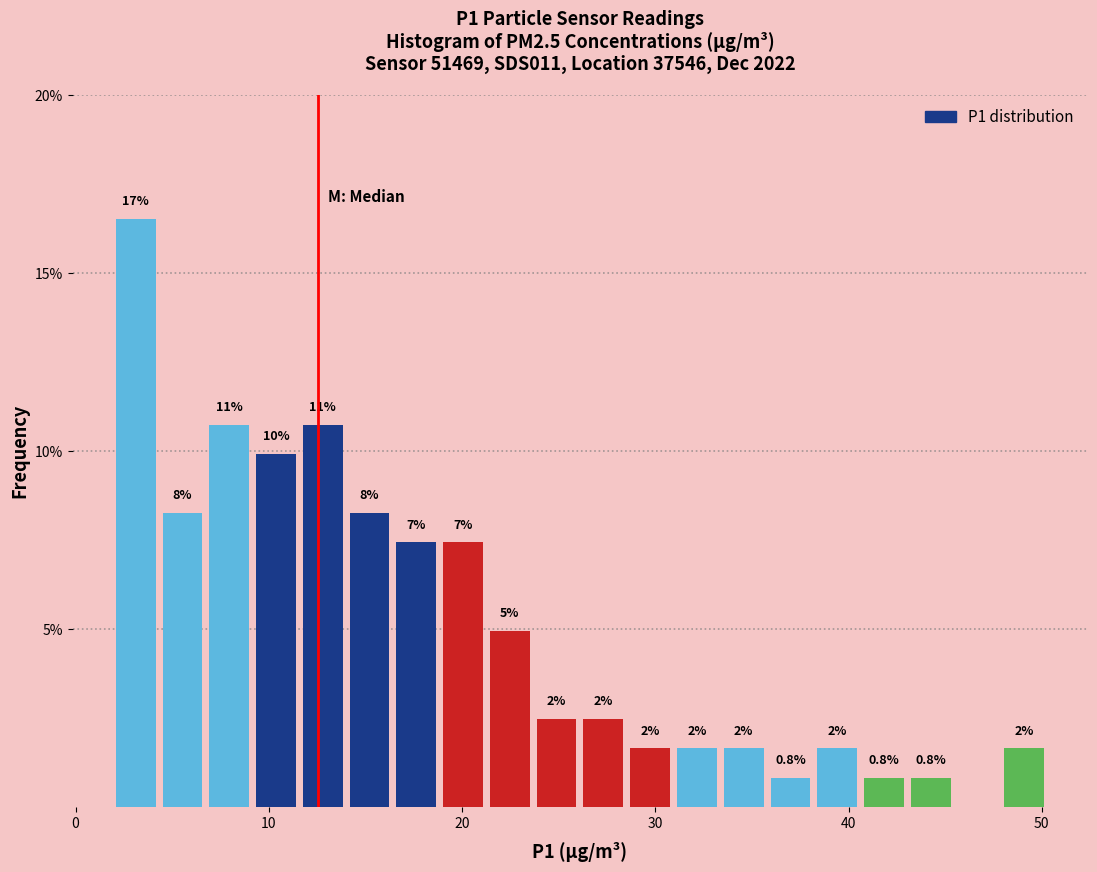

Around what value on the x-axis is the tallest bar? Give the approximate position of its centre, as read against the axis.

3